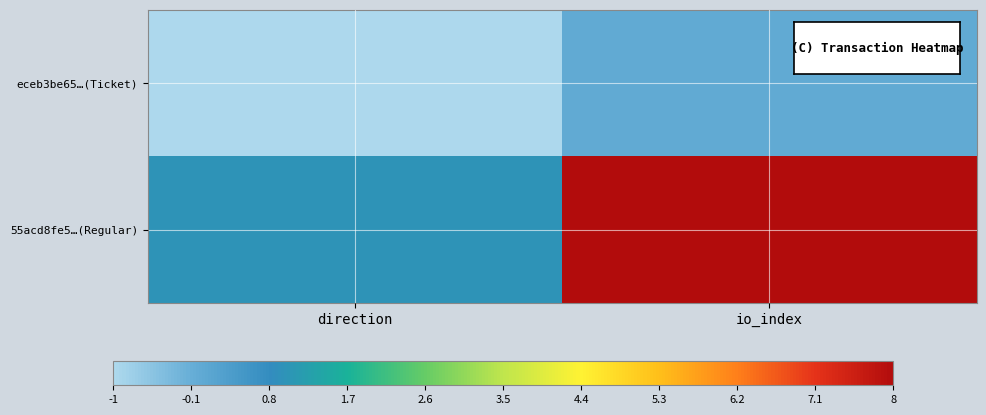

Between direction and io_index, which is larger?

io_index